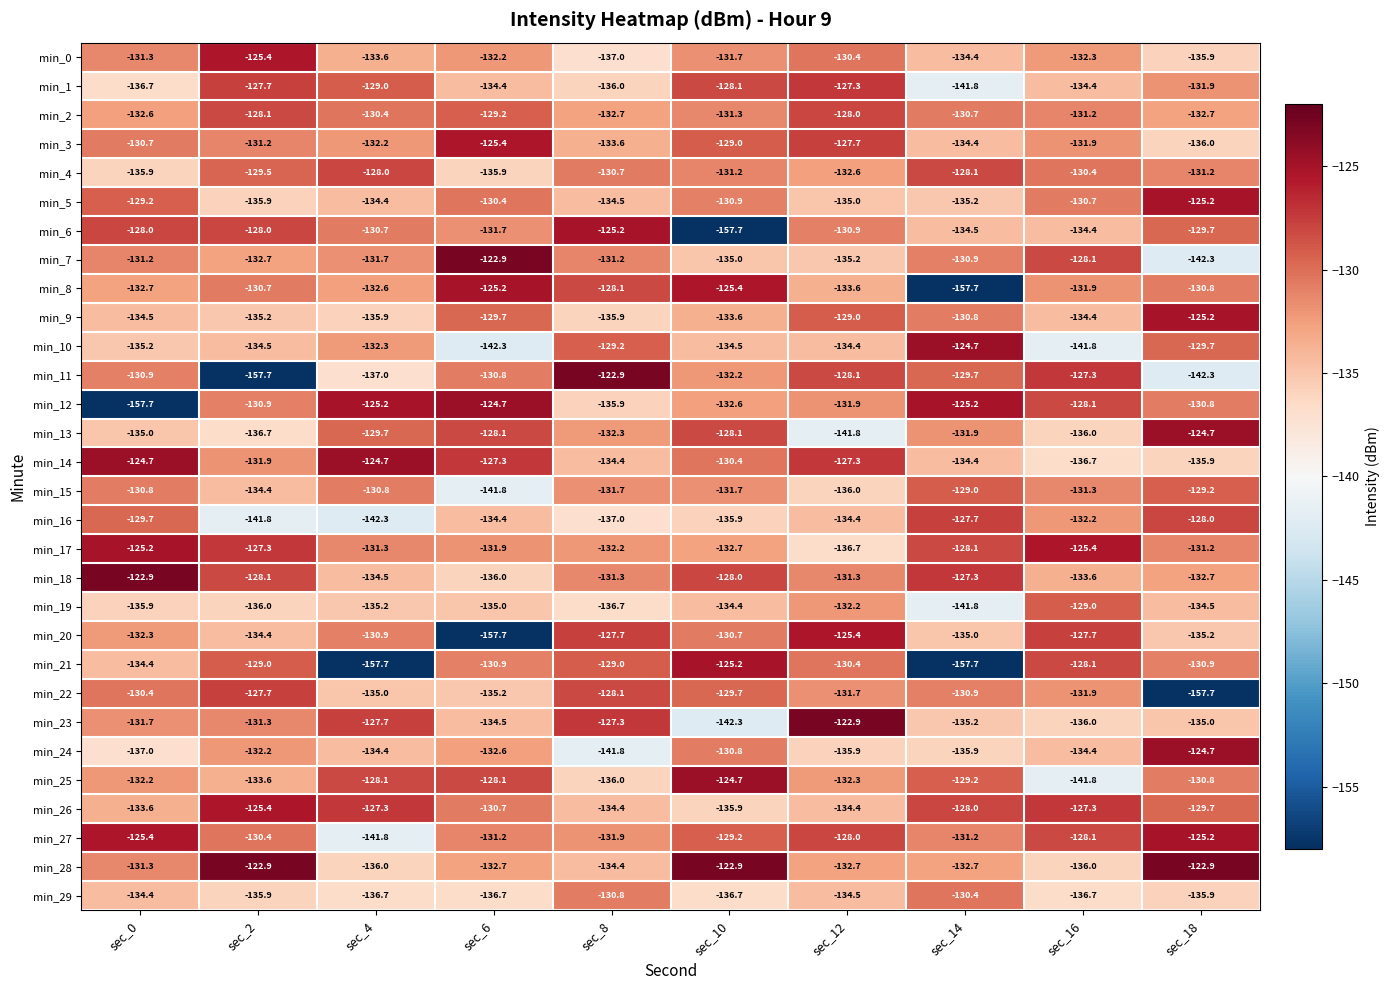

The min_18 series shows -199.7 at sec_14. True or false?

False